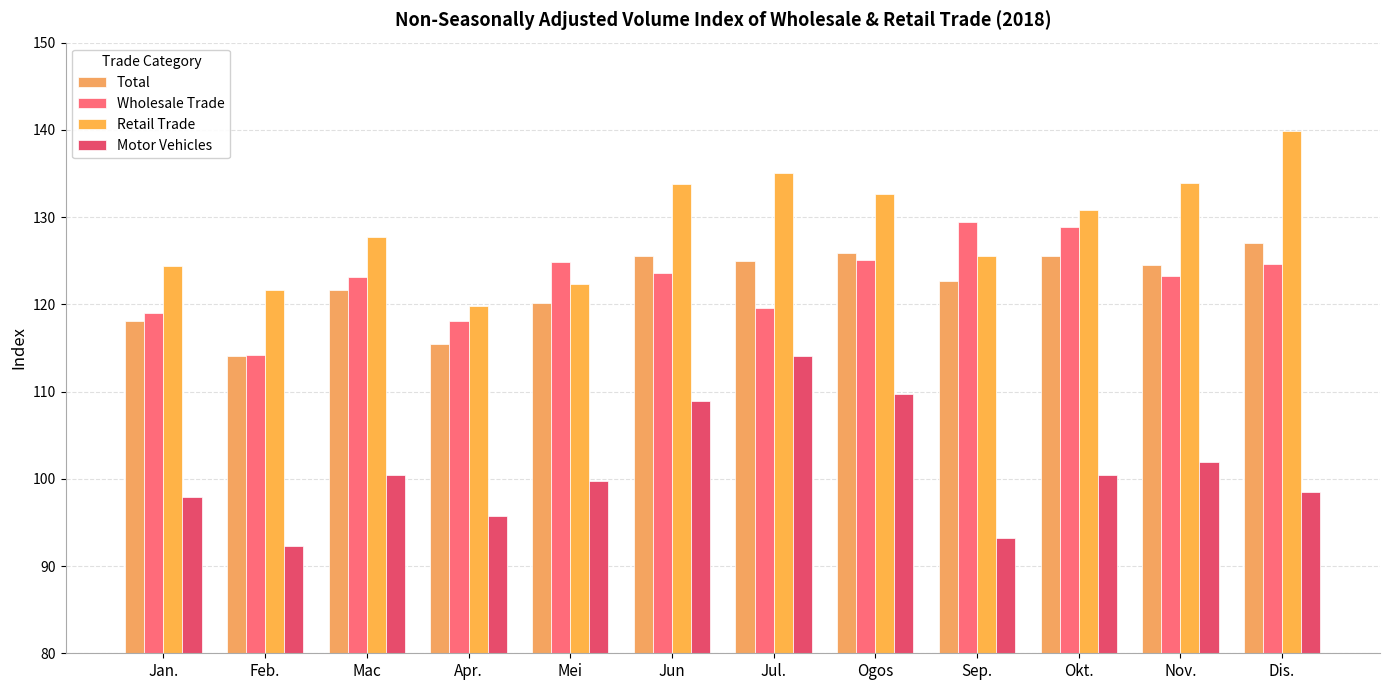

Reading left to right, transcribe all the data shown in this chart.

Total: 118.1	114.0	121.7	115.5	120.1	125.6	125.0	125.9	122.6	125.5	124.5	127.1
Wholesale Trade: 119.0	114.2	123.1	118.1	124.9	123.6	119.6	125.1	129.5	128.9	123.3	124.6
Retail Trade: 124.4	121.6	127.7	119.8	122.3	133.8	135.1	132.6	125.5	130.8	133.9	139.9
Motor Vehicles: 98.0	92.3	100.5	95.7	99.8	109.0	114.1	109.8	93.3	100.4	101.9	98.4